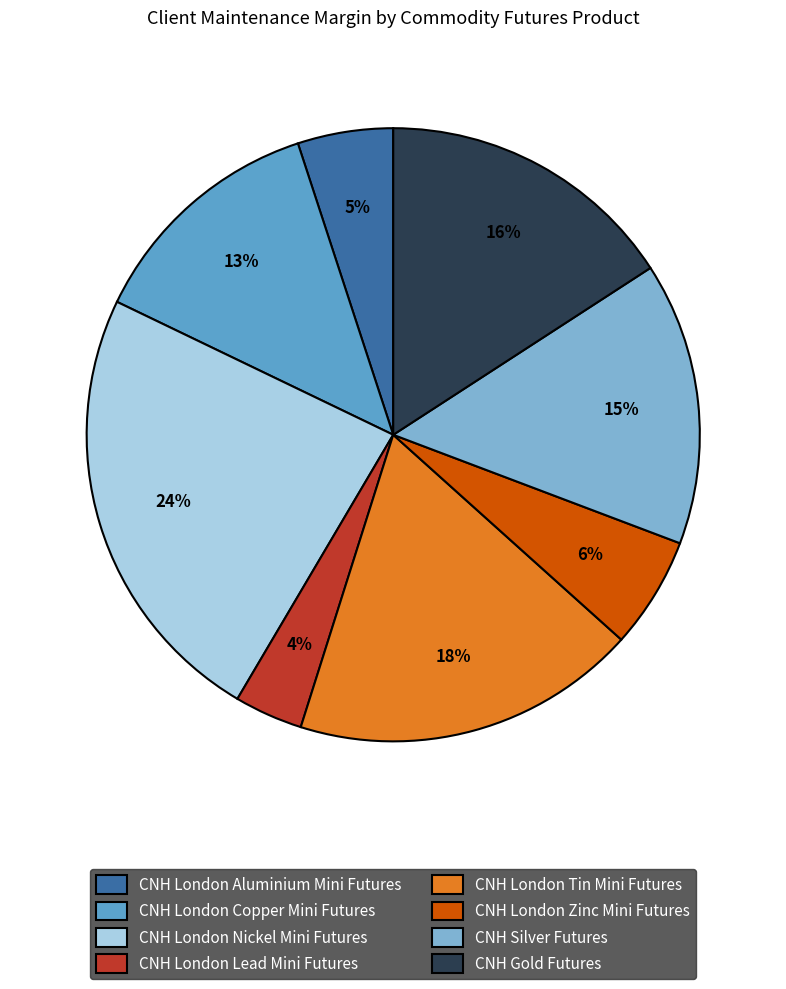

What is the ratio of the value at CNH London Tin Mini Futures to the value at CNH London Nickel Mini Futures?

0.8